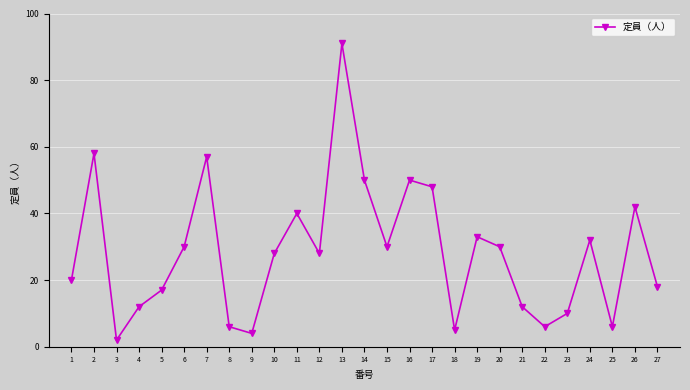

True or false: the data shows 10 at 23.

True